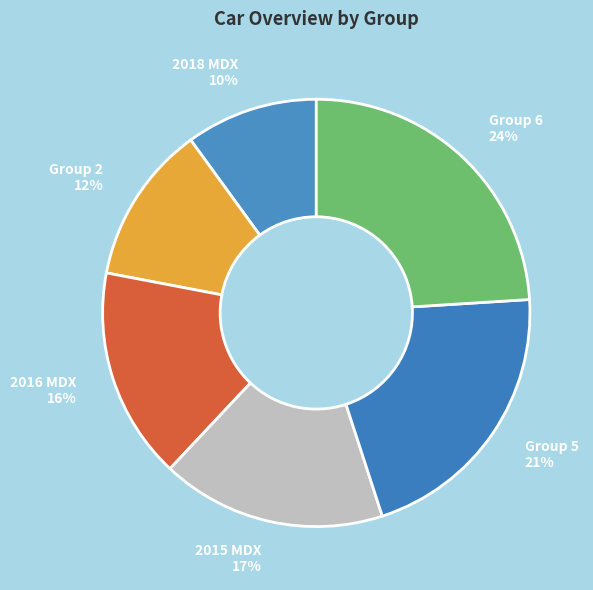

To the nearest percent, what portion does 2016 MDX represent?

16%